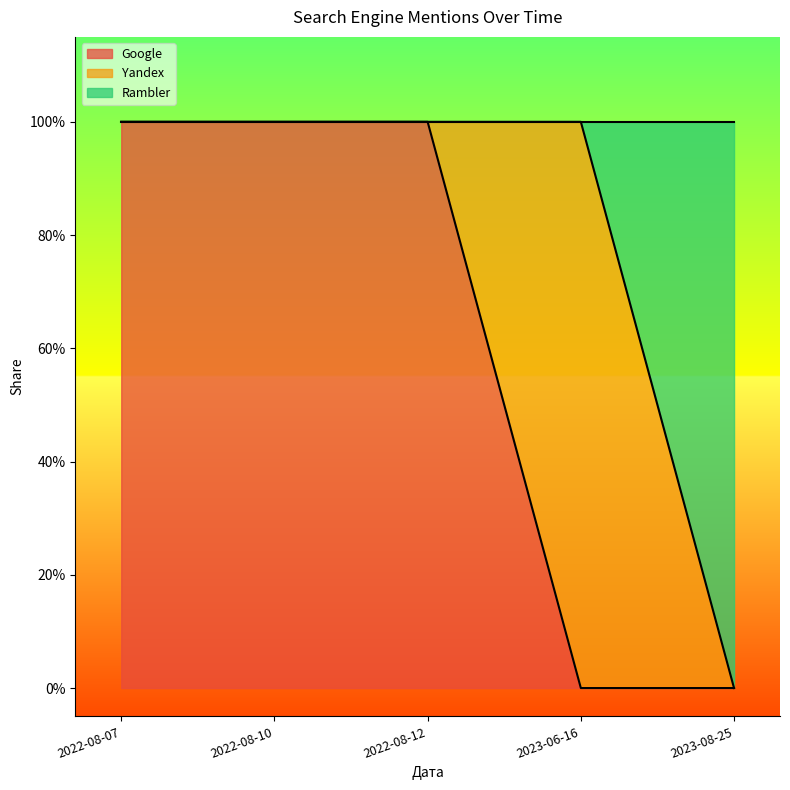

The Rambler series shows 2 at 2022-08-12. True or false?

False